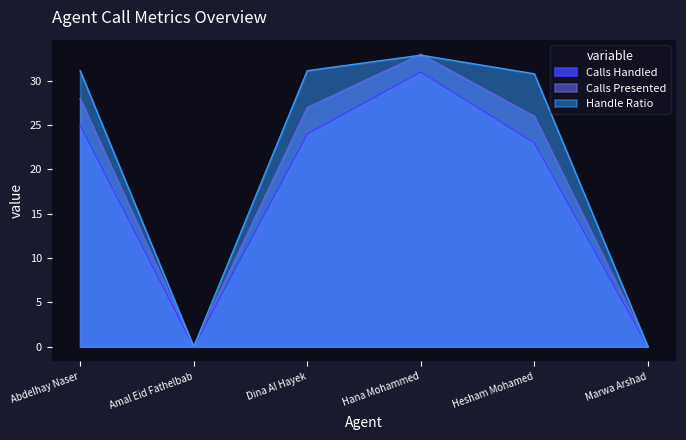

Where is the first local maximum for Handle Ratio?

Hana Mohammed